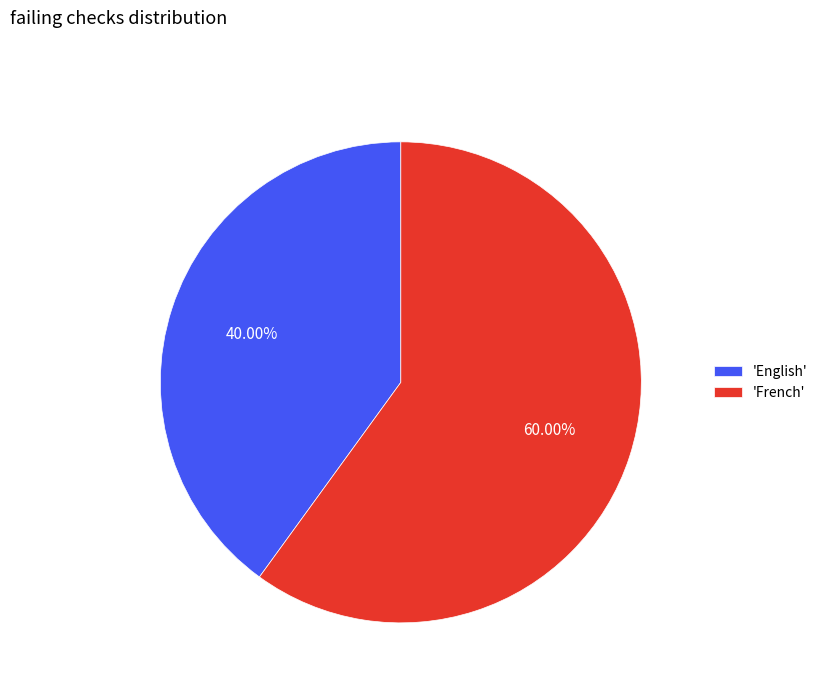

Between 'French' and 'English', which is larger?

'French'